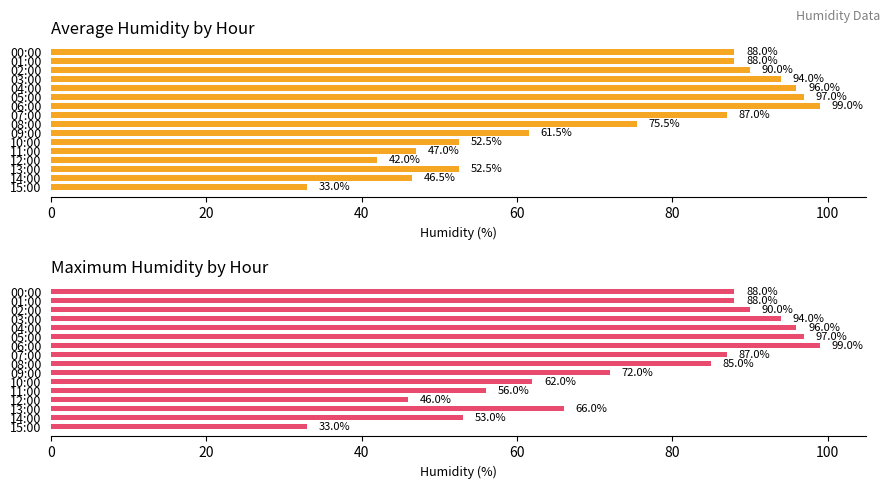

Is the value of Maximum humid at 11:00 greater than the value of Average humid at 13:00?

Yes